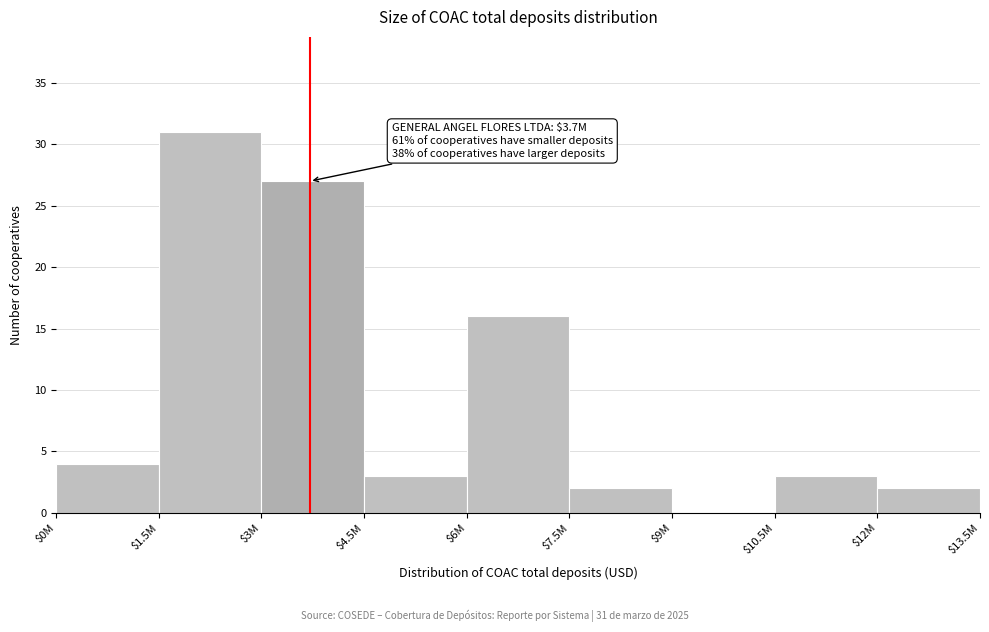

What is the sum of all values?

88